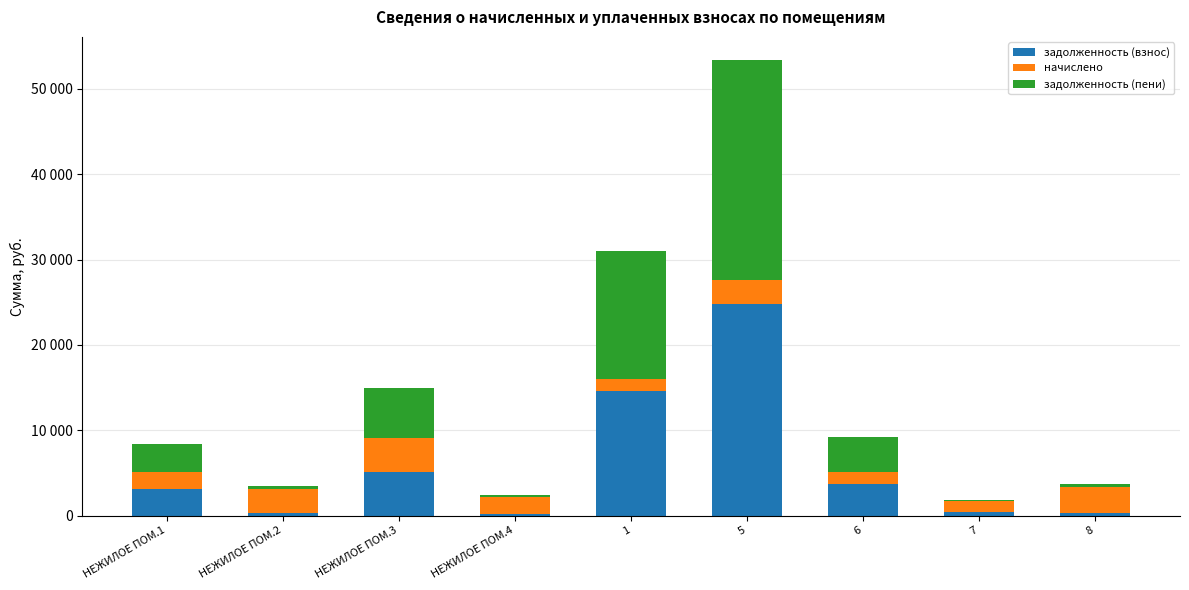

What is the difference between the maximum and minimum values in the задолженность (пени) series?

25626.9